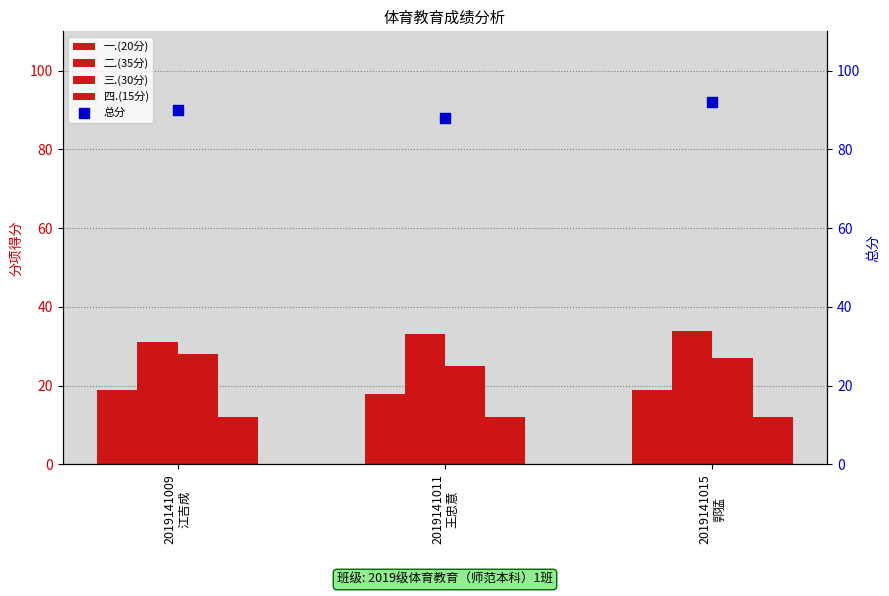

At how many categories does at least one series exceed 17?

3